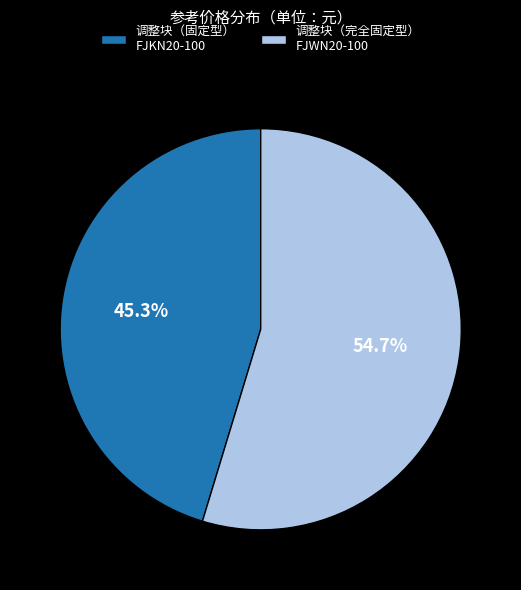

Between 调整块（固定型） FJKN20-100 and 调整块（完全固定型） FJWN20-100, which is larger?

调整块（完全固定型） FJWN20-100